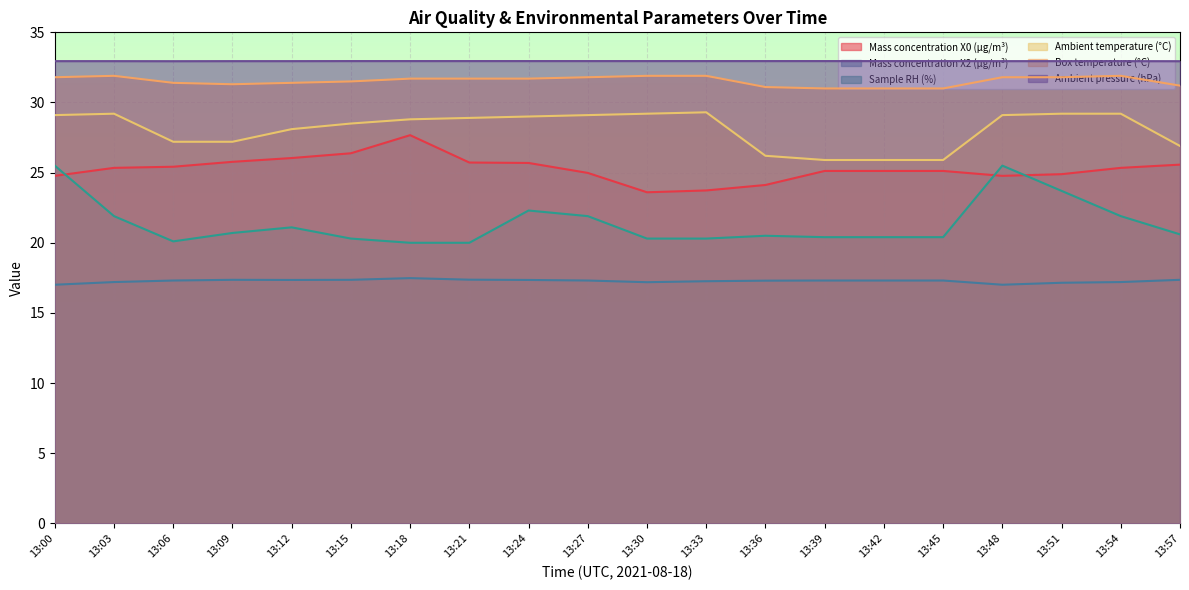

Count the number of categories in the chart.

20